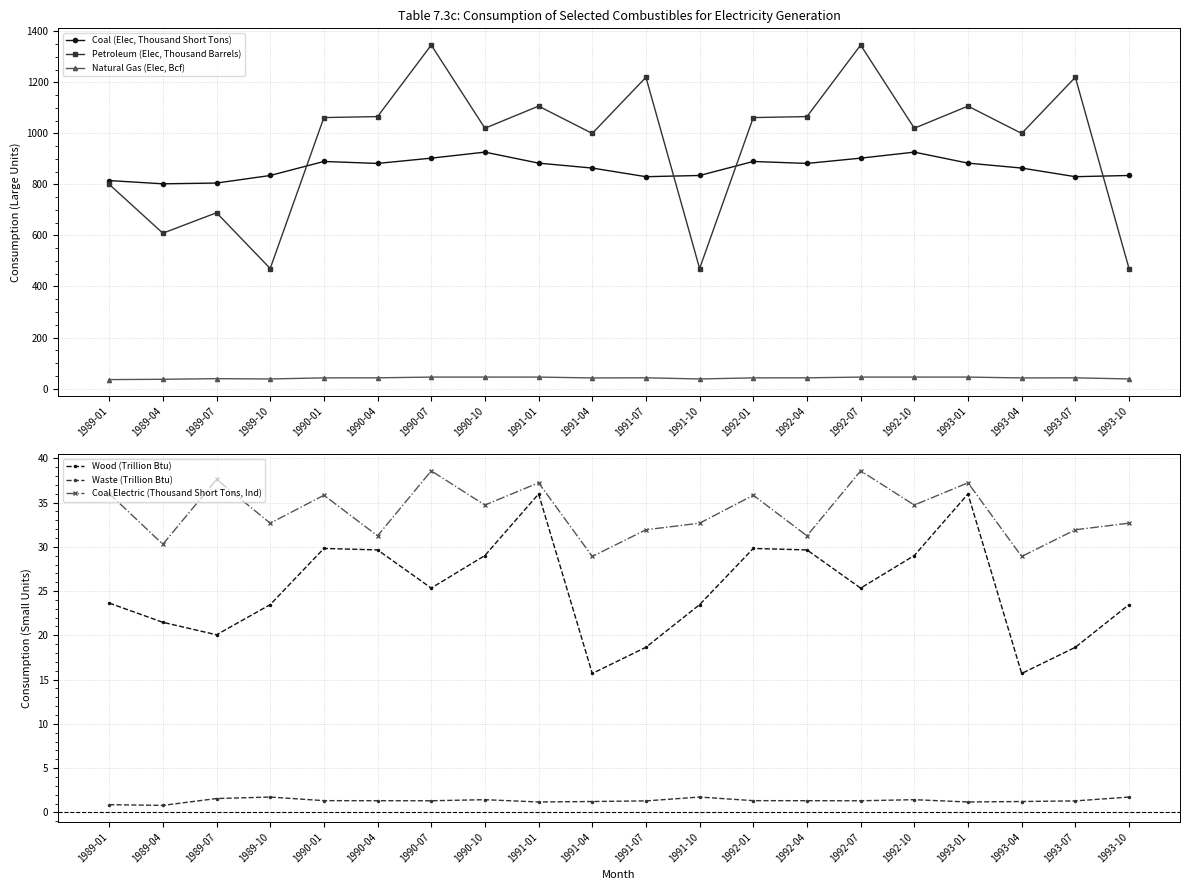

Reading left to right, what are all the values shown in this chart?

Coal (Elec, Thousand Short Tons): 815.0	802.3	805.3	834.9	889.9	882.2	902.9	926.5	883.4	864.1	830.2	834.9	889.9	882.2	902.9	926.5	883.4	864.1	830.2	834.9
Petroleum (Elec, Thousand Barrels): 800.3	608.8	689.0	470.5	1061.8	1065.7	1346.0	1020.1	1106.7	999.7	1219.8	470.5	1061.8	1065.7	1346.0	1020.1	1106.7	999.7	1219.8	470.5
Natural Gas (Elec, Bcf): 35.2	36.5	38.9	37.7	42.0	42.2	45.0	45.0	45.1	41.7	42.2	37.7	42.0	42.2	45.0	45.0	45.1	41.7	42.2	37.7
Wood (Trillion Btu): 23.6	21.5	20.1	23.5	29.8	29.6	25.3	29.0	36.0	15.7	18.6	23.5	29.8	29.6	25.3	29.0	36.0	15.7	18.6	23.5
Waste (Trillion Btu): 0.9	0.8	1.6	1.7	1.3	1.3	1.3	1.4	1.2	1.2	1.3	1.7	1.3	1.3	1.3	1.4	1.2	1.2	1.3	1.7
Coal Electric (Thousand Short Tons, Ind): 36.0	30.3	37.6	32.7	35.8	31.2	38.6	34.7	37.2	28.9	31.9	32.7	35.8	31.2	38.6	34.7	37.2	28.9	31.9	32.7